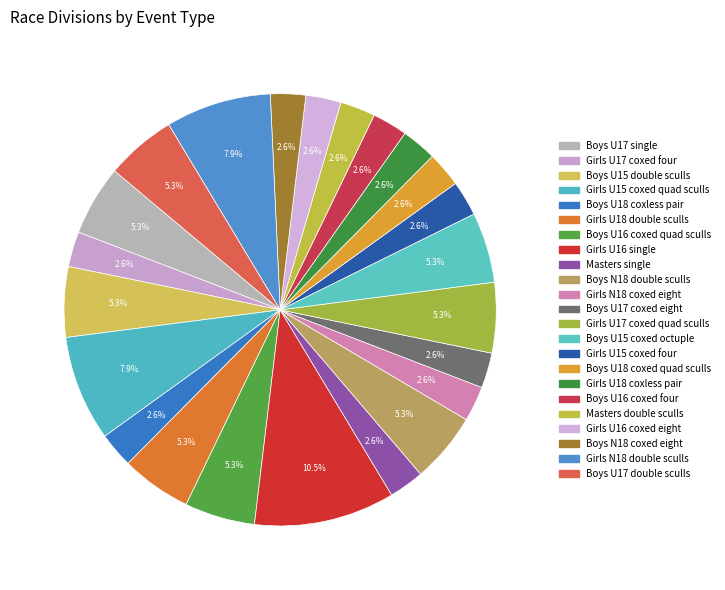

Do Girls U15 coxed quad sculls and Girls U16 single together represent more than half of the pie?

No